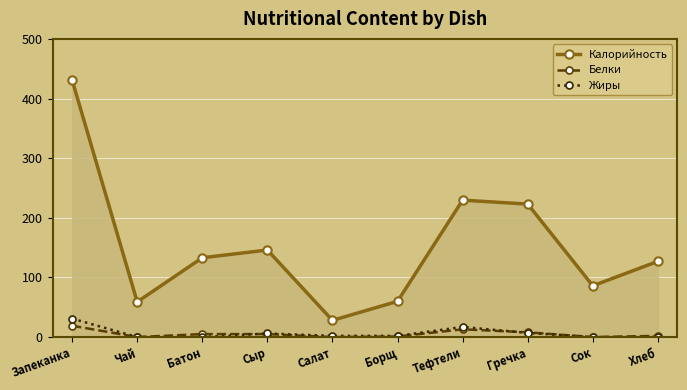

Which series has the widest spread of values?

Калорийность